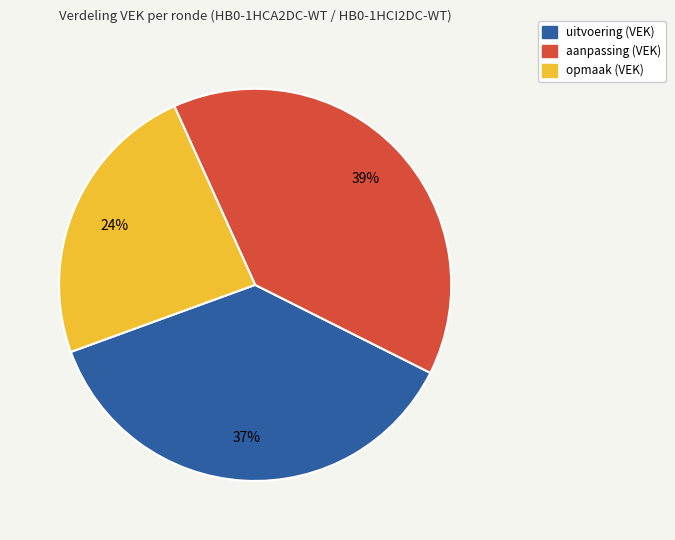

To the nearest percent, what is the difference between the aanpassing (VEK) and uitvoering (VEK) slice percentages?

2%